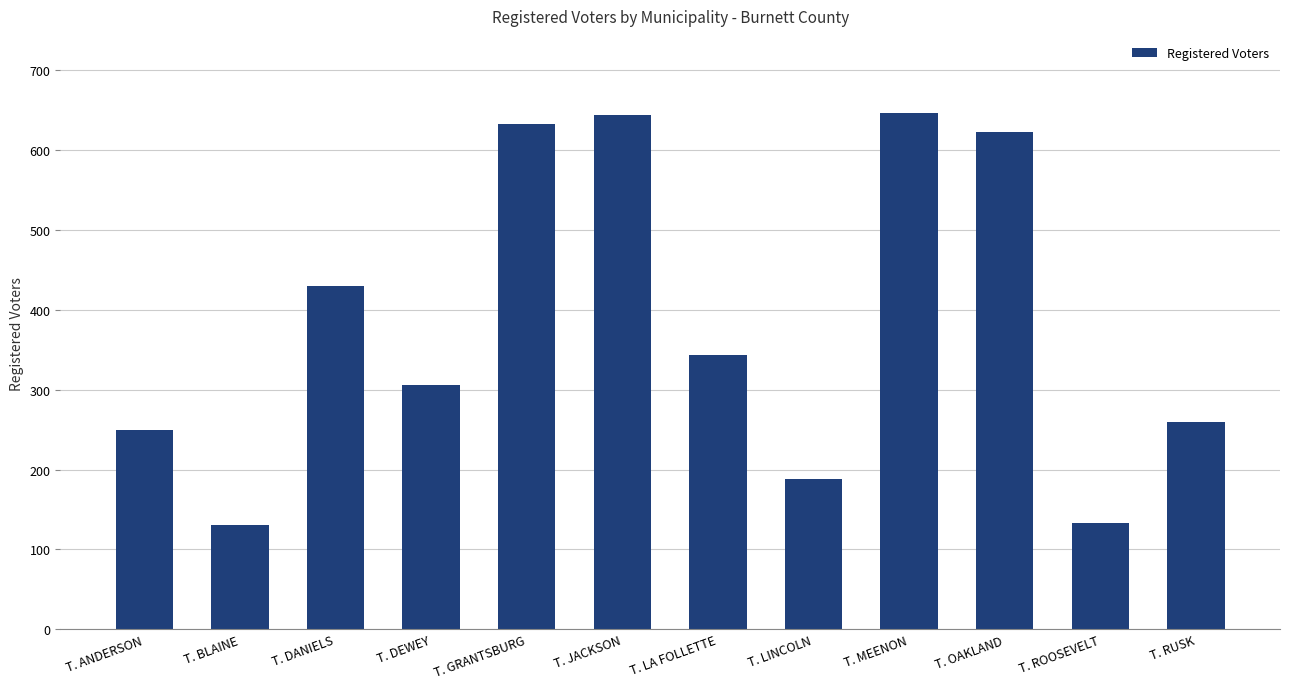

Count the number of data series in this chart.

1